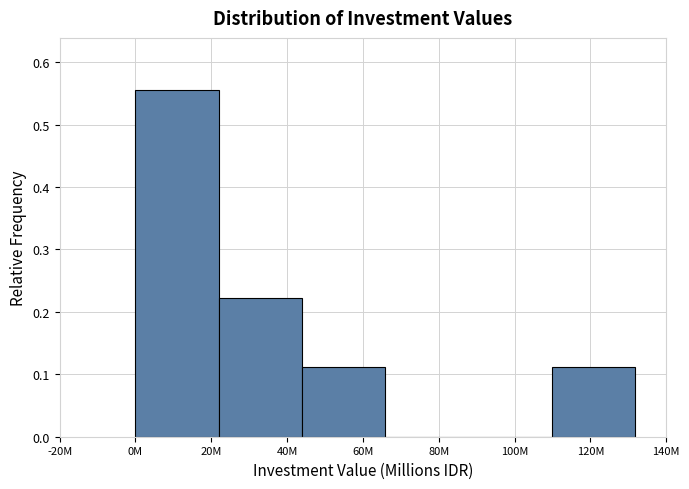

The chart shows a value of 0.0 at 100M. True or false?

True